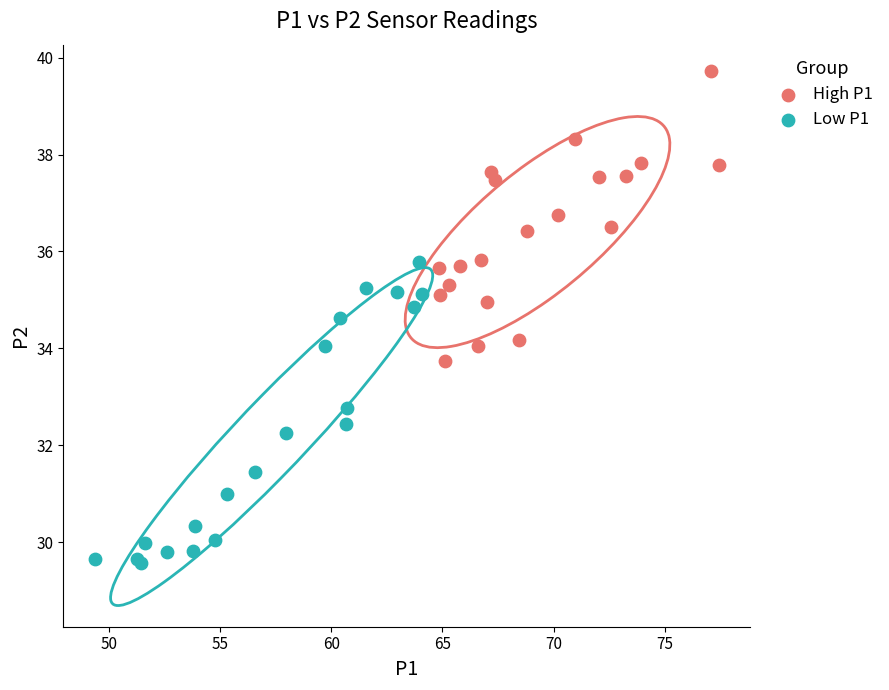

Which series contains the highest Y value?

High P1